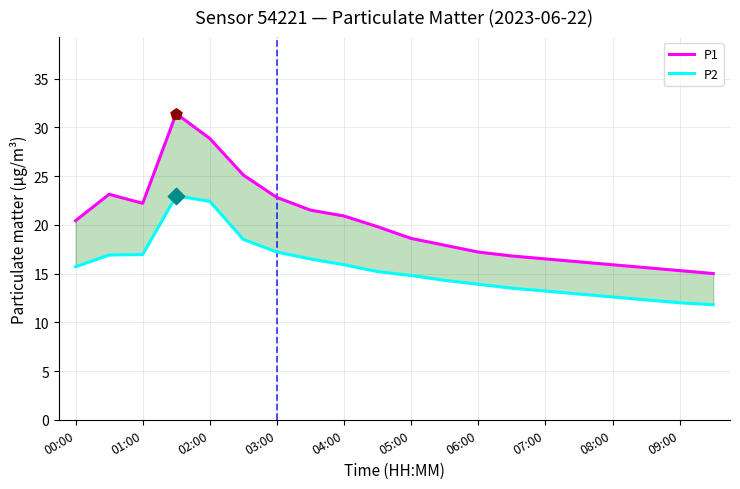

Which series contains the highest Y value?

P1